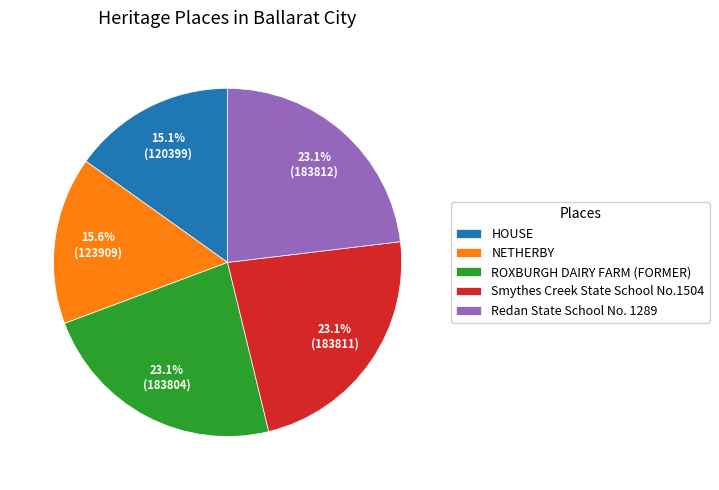

Is the sum of HOUSE and ROXBURGH DAIRY FARM (FORMER) greater than half?

No